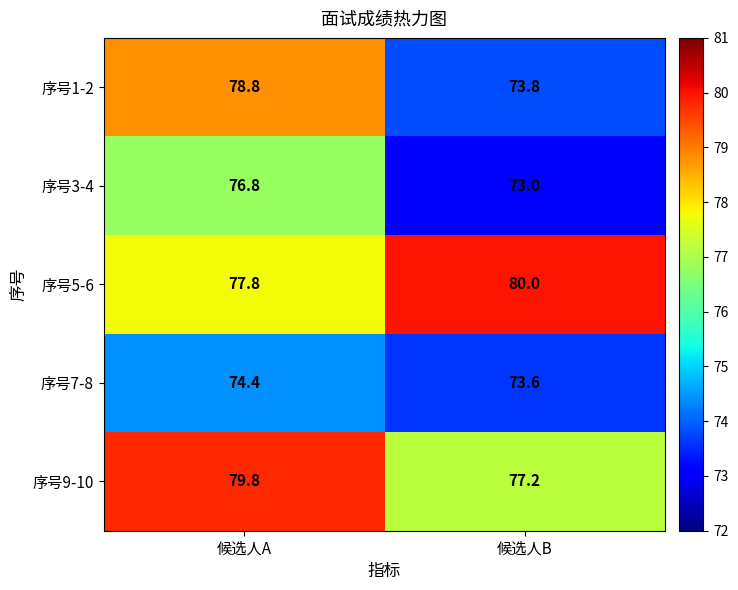

Where does the 序号1-2 series first go above 78?

候选人A